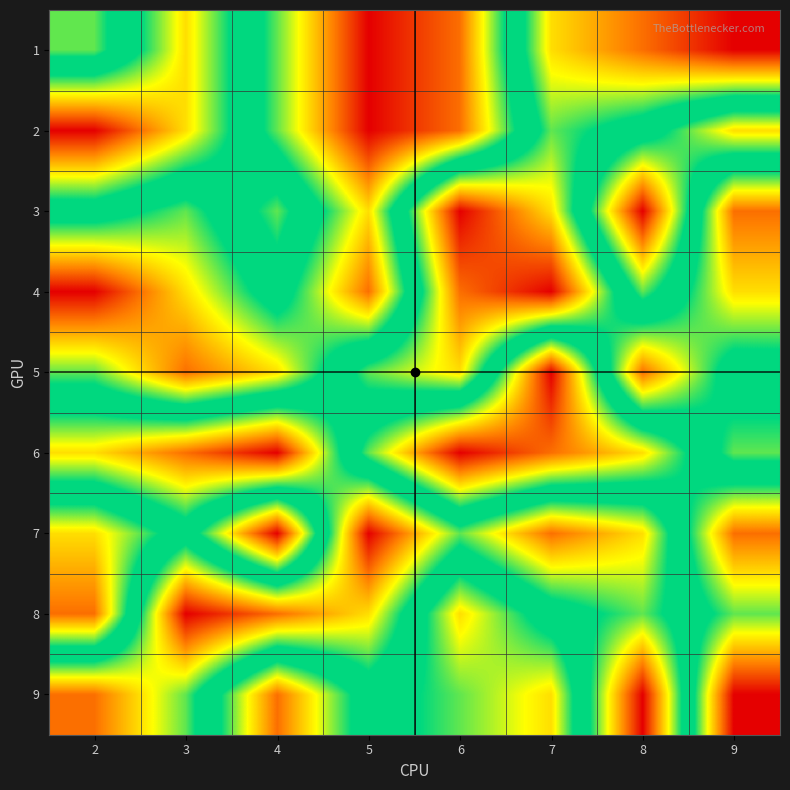

Reading right to left, list all the values displayed in this chart.

1: 9=1	8=2	7=3	6=8	5=9	4=6	3=3	2=6
2: 9=7	8=5	7=4	6=8	5=9	4=6	3=3	2=1
3: 9=2	8=9	7=3	6=1	5=7	4=4	3=6	2=5
4: 9=3	8=6	7=1	6=2	5=8	4=5	3=7	2=9
5: 9=5	8=2	7=9	6=3	5=4	4=7	3=8	2=6
6: 9=4	8=7	7=8	6=9	5=6	4=1	3=2	2=3
7: 9=8	8=3	7=2	6=4	5=1	4=9	3=5	2=7
8: 9=6	8=4	7=5	6=7	5=3	4=2	3=1	2=8
9: 9=9	8=1	7=7	6=6	5=5	4=8	3=4	2=2